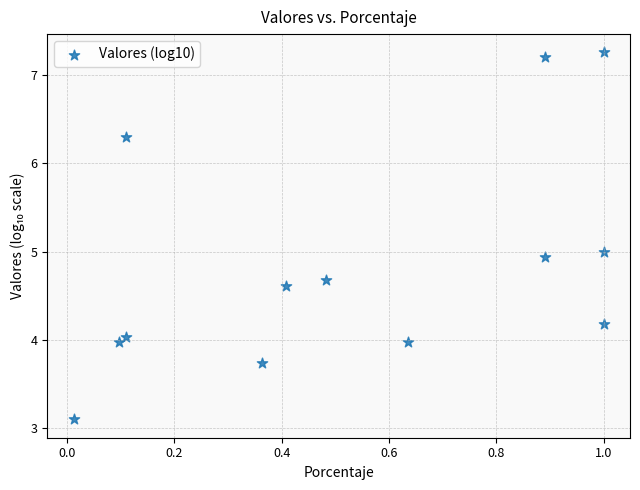

What is the range of X values (max minus min)?

1.0